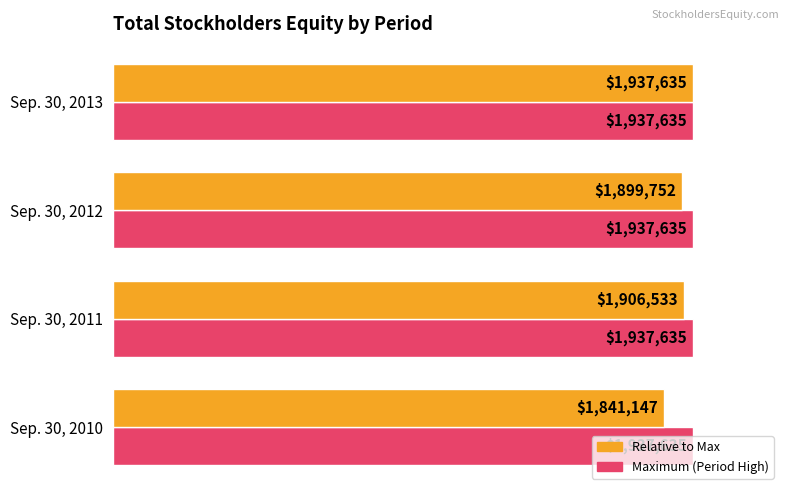

Are the bars horizontal?

Yes